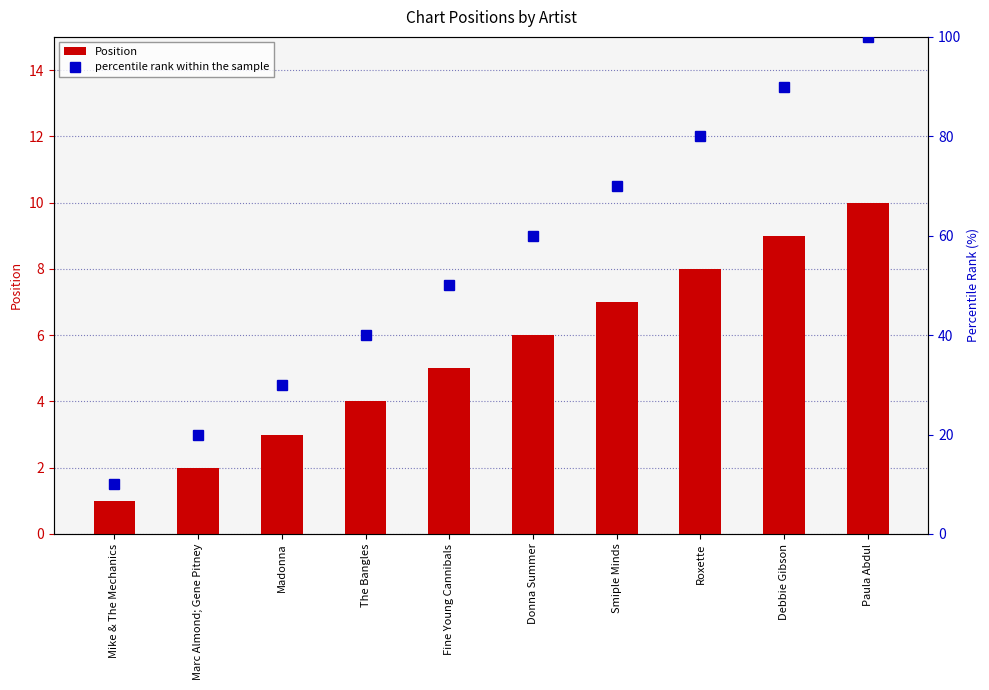

What value does the Position series have at Marc Almond; Gene Pitney?

2